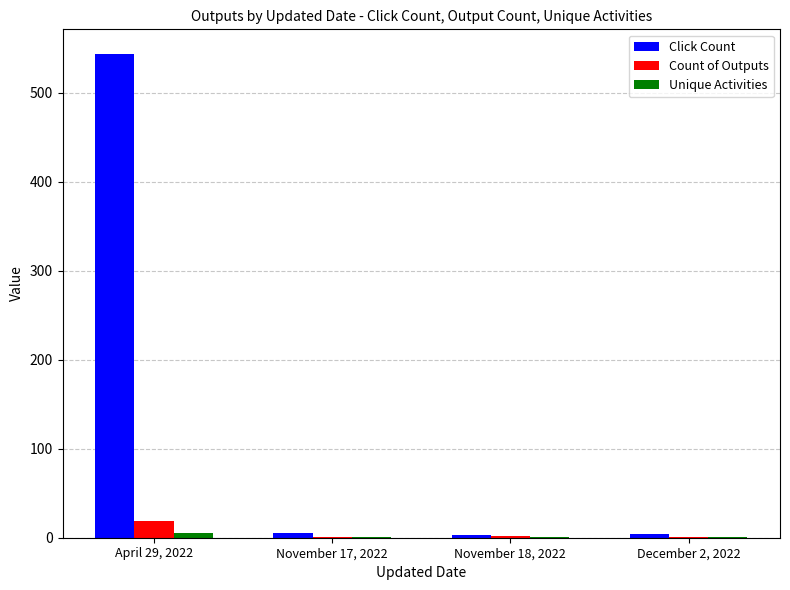

Which series has the largest total across all categories?

Click Count